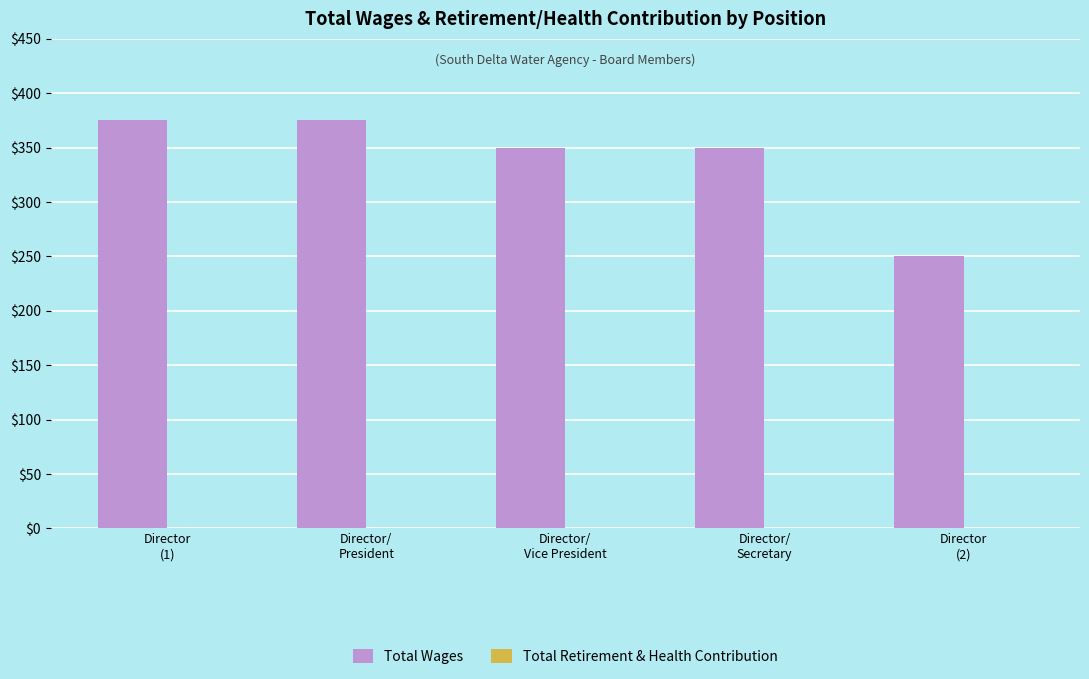

What is the maximum value shown in the chart?

375